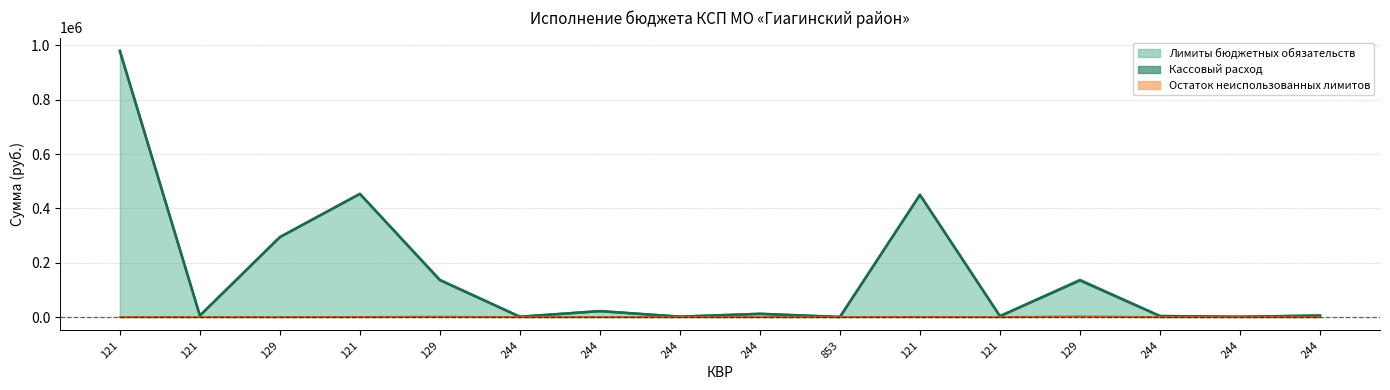

Which category has the lowest value in the Остаток series?

121